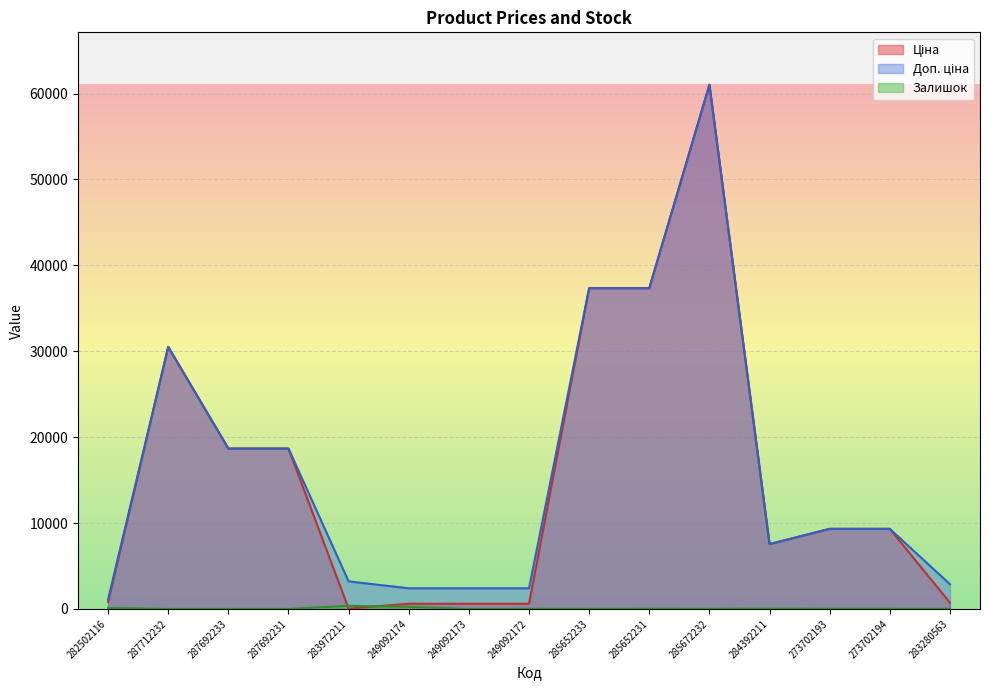

True or false: Доп. ціна has a value of 16638.9 at 273702194.

False